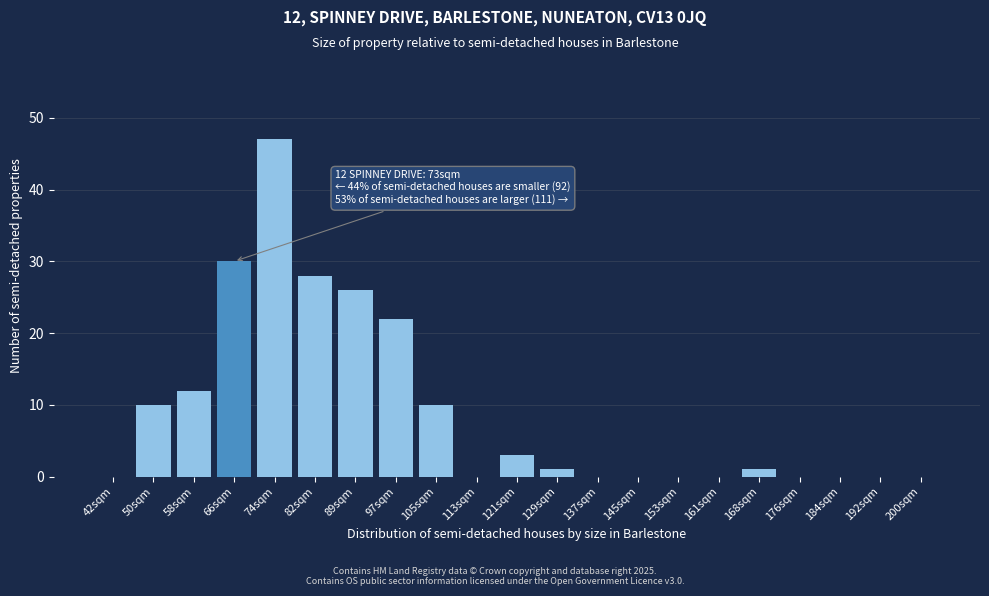

Reading left to right, list all the values displayed in this chart.

42sqm=0	50sqm=10	58sqm=12	66sqm=30	74sqm=47	82sqm=28	89sqm=26	97sqm=22	105sqm=10	113sqm=0	121sqm=3	129sqm=1	137sqm=0	145sqm=0	153sqm=0	161sqm=0	168sqm=1	176sqm=0	184sqm=0	192sqm=0	200sqm=0